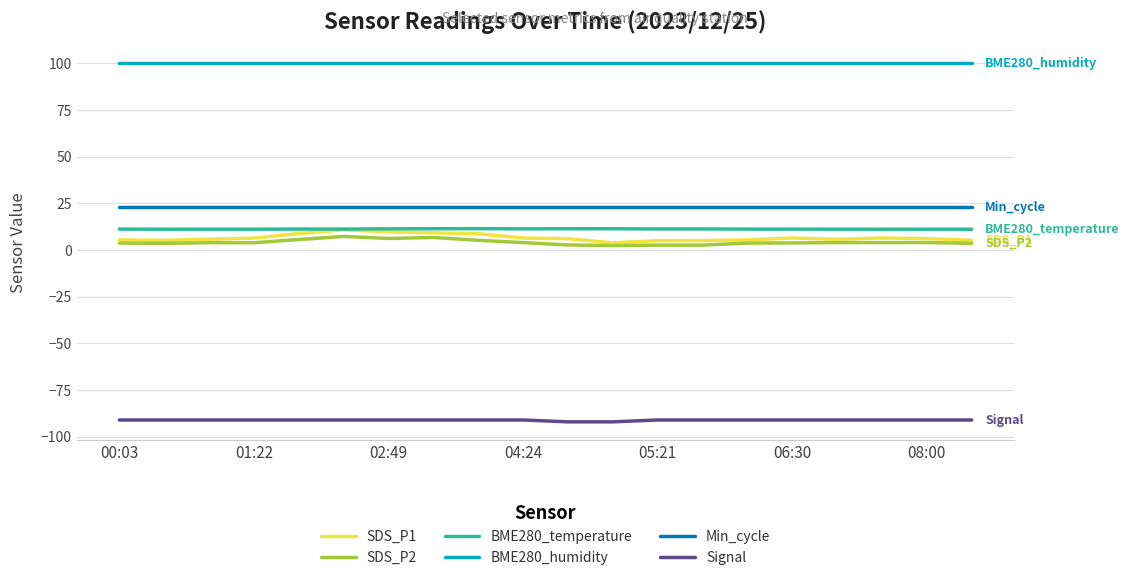

What is the maximum value for Min_cycle?

23.0